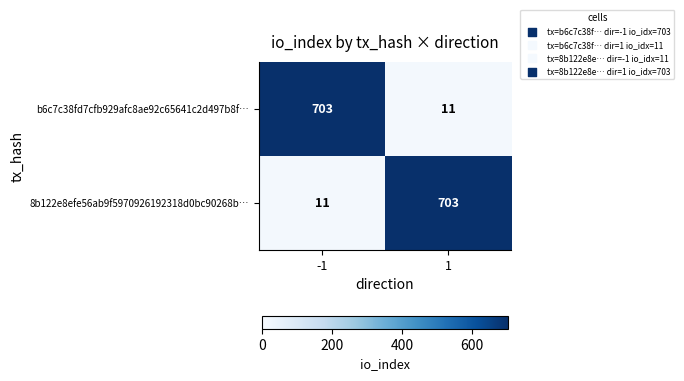

At -1, list the series in order from smallest to largest.

8b122e8efe56ab9f5970926192318d0bc90268b…, b6c7c38fd7cfb929afc8ae92c65641c2d497b8f…